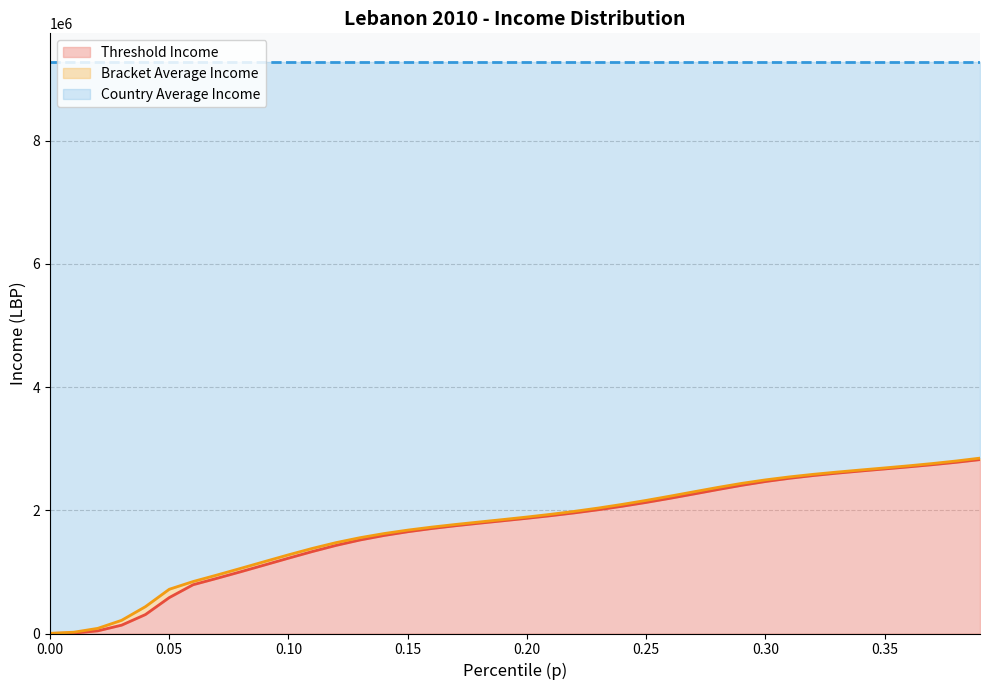

At how many categories does at least one series exceed 8587615?

40